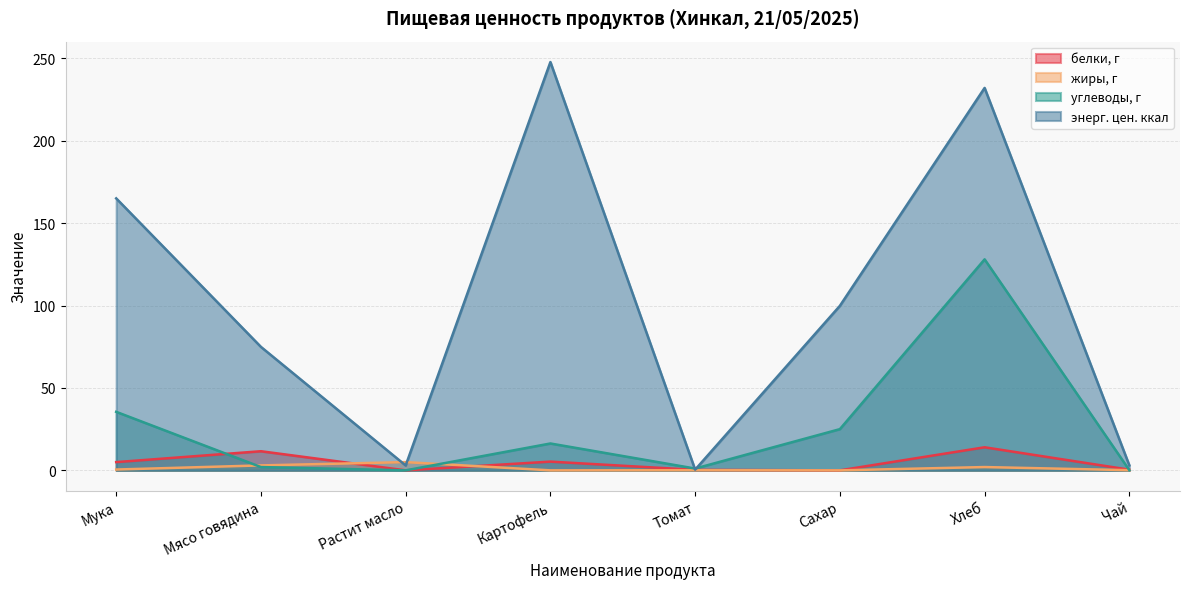

List the series in order of their peak value, lowest first.

жиры, г, белки, г, углеводы, г, энерг. цен. ккал